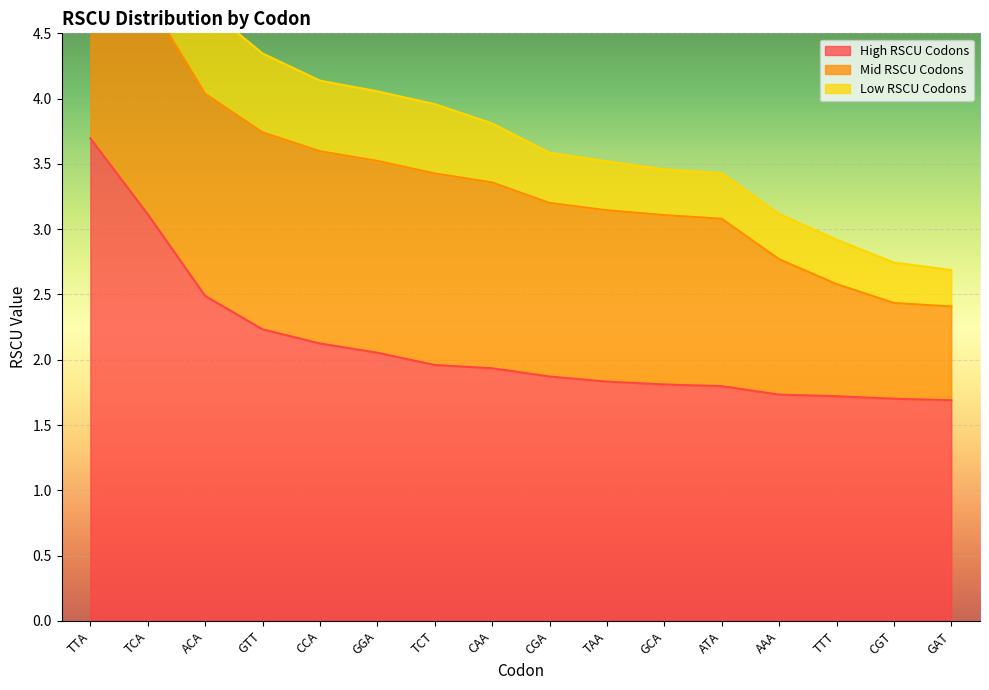

What value does the High RSCU Codons series have at GTT?

2.2